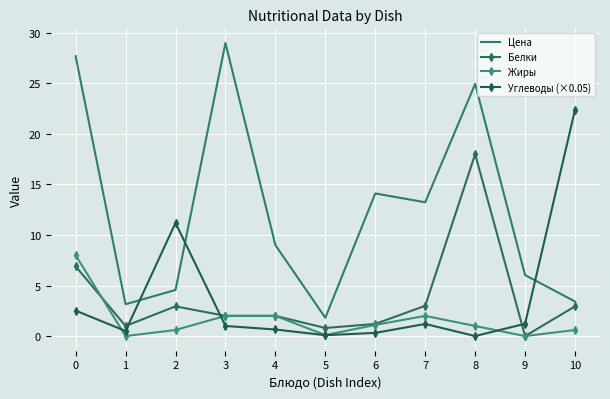

The Жиры series shows 1.0 at 8. True or false?

True